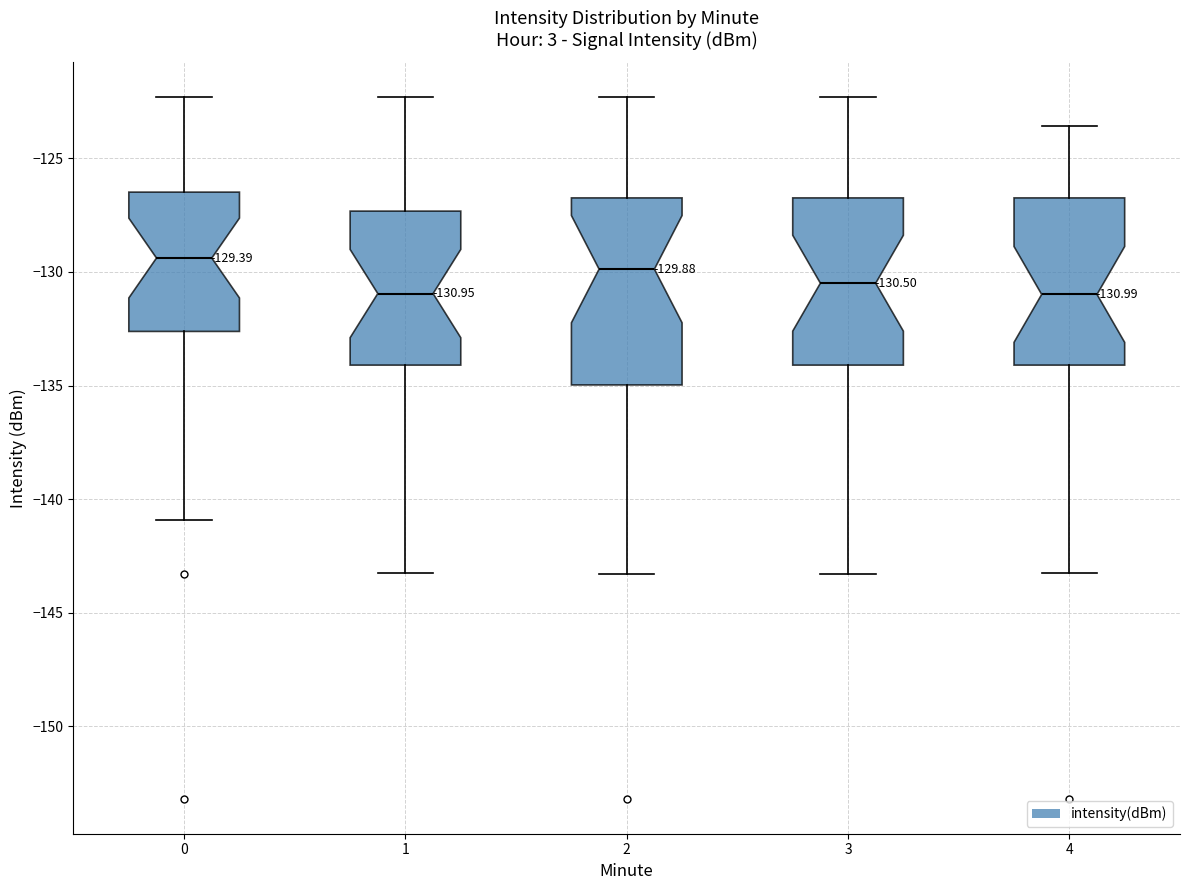

Comparing the boxes themselves (not the whiskers), which one is the tallest?

2